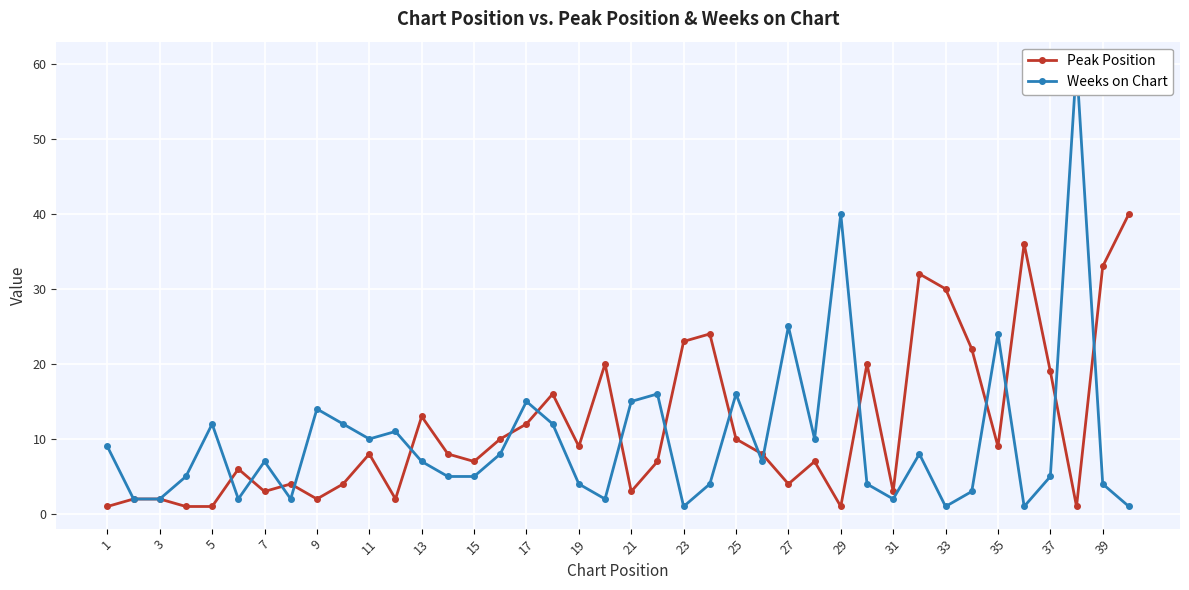

What is the value of the Peak Position point at the 26th from the left?

13